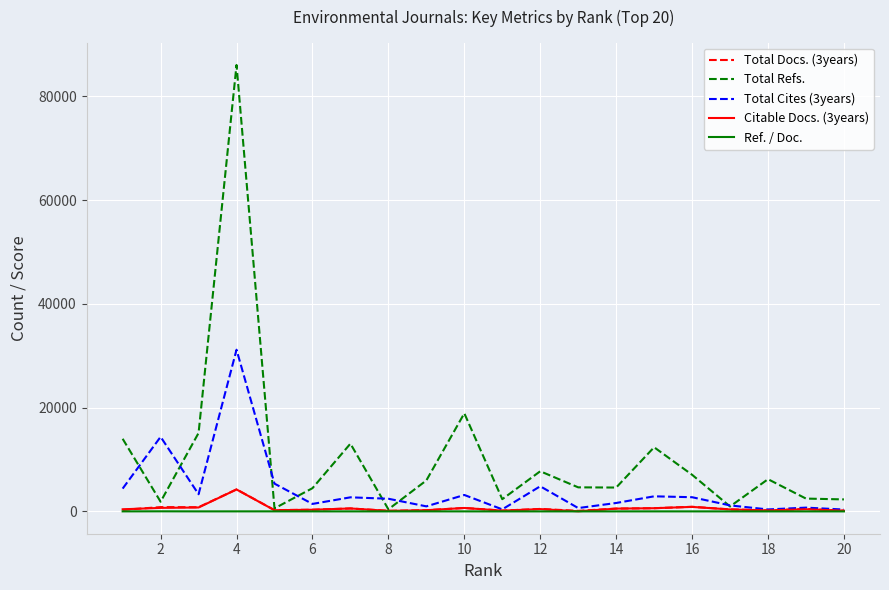

What is the difference between the maximum and minimum values in the Total Docs. (3years) series?

4135.0